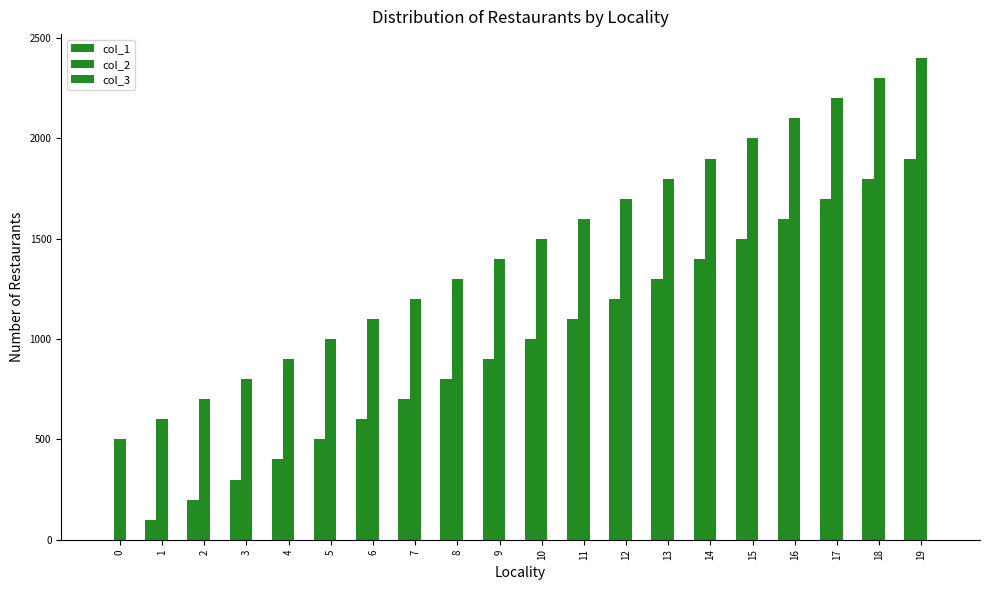

How many groups of bars are there?

20